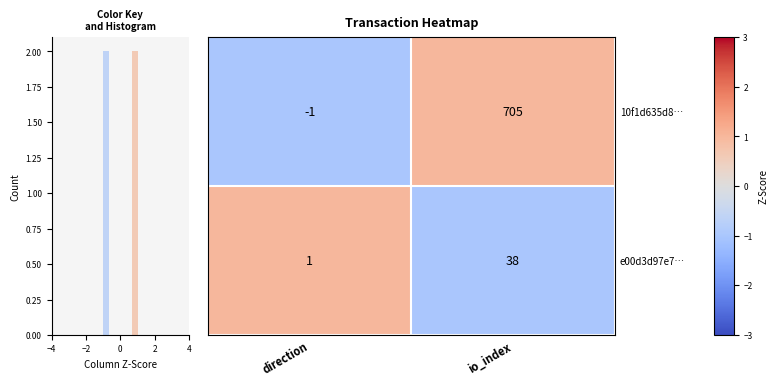

True or false: 10f1d635d8… has a value of -1 at direction.

True